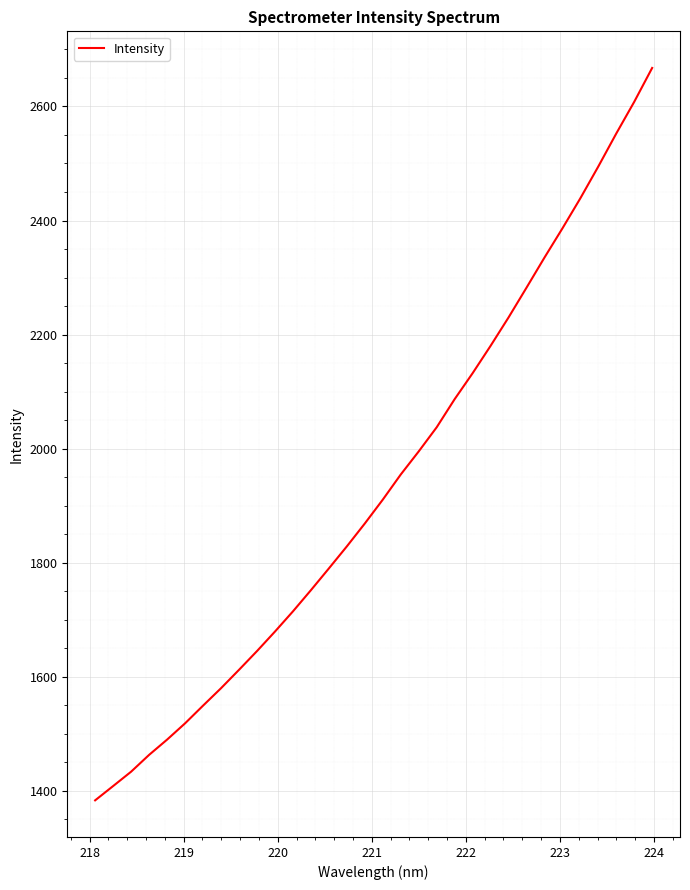

What is the minimum value shown in the chart?

1383.2